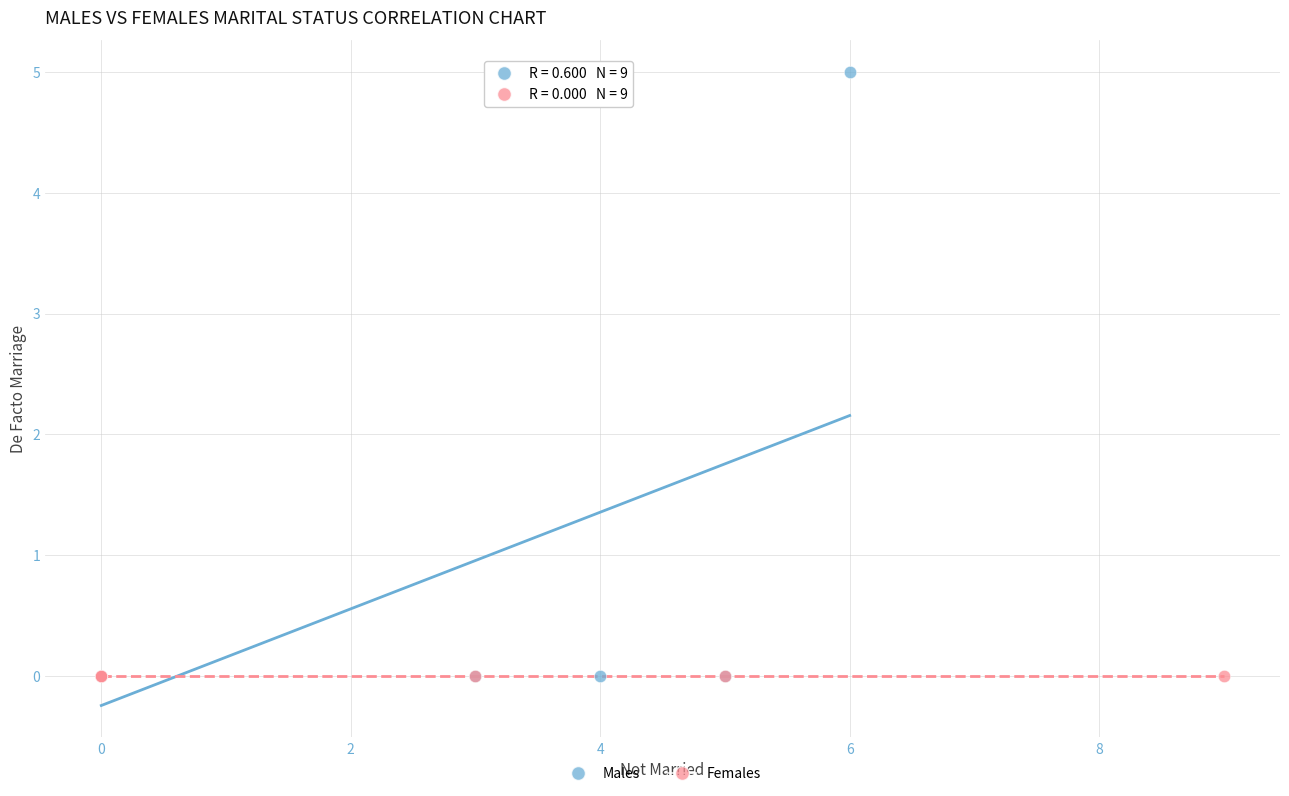

Which series contains the highest Y value?

Males